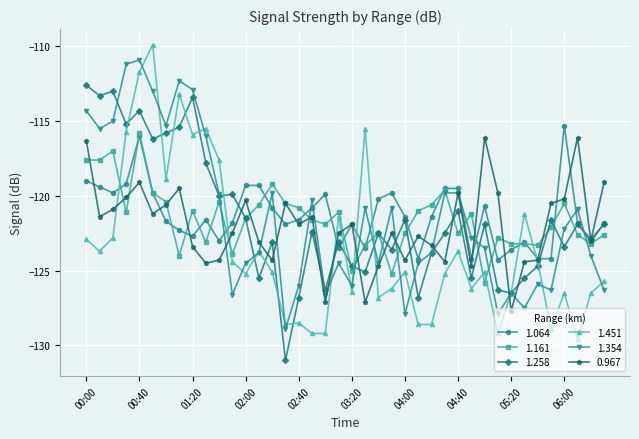

Which series has the widest spread of values?

1.451